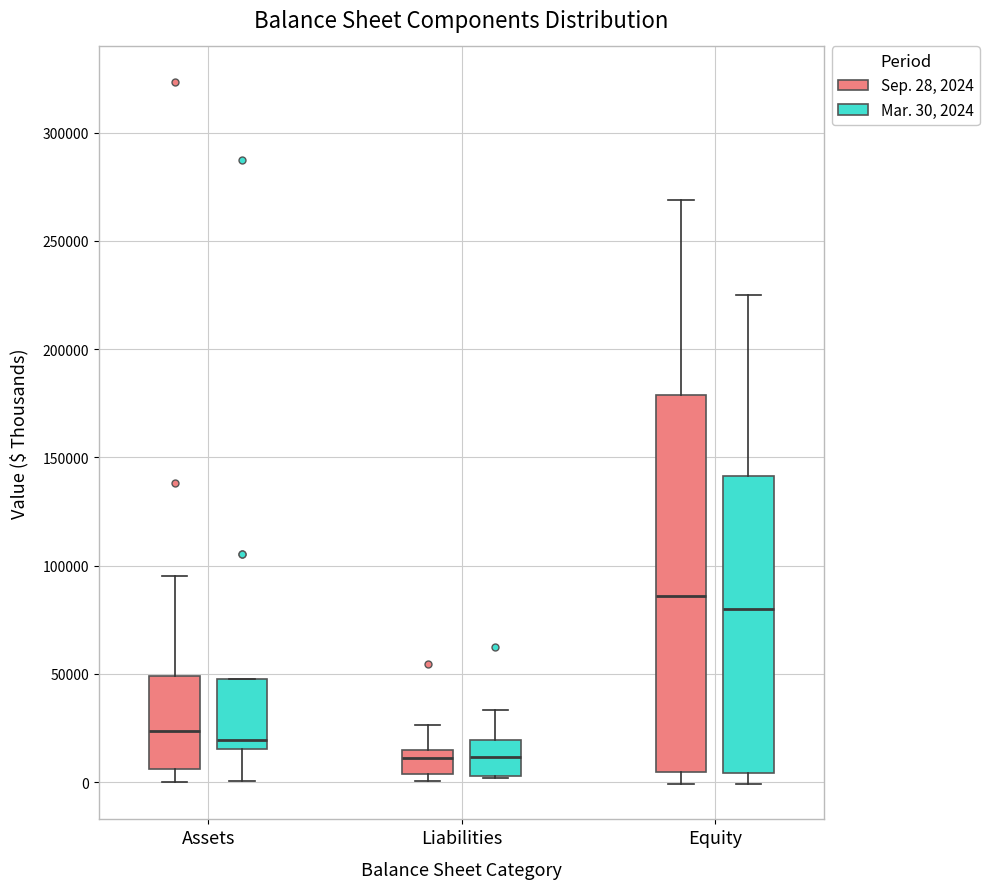

Which box has the highest median line?

Equity (Sep. 28, 2024)